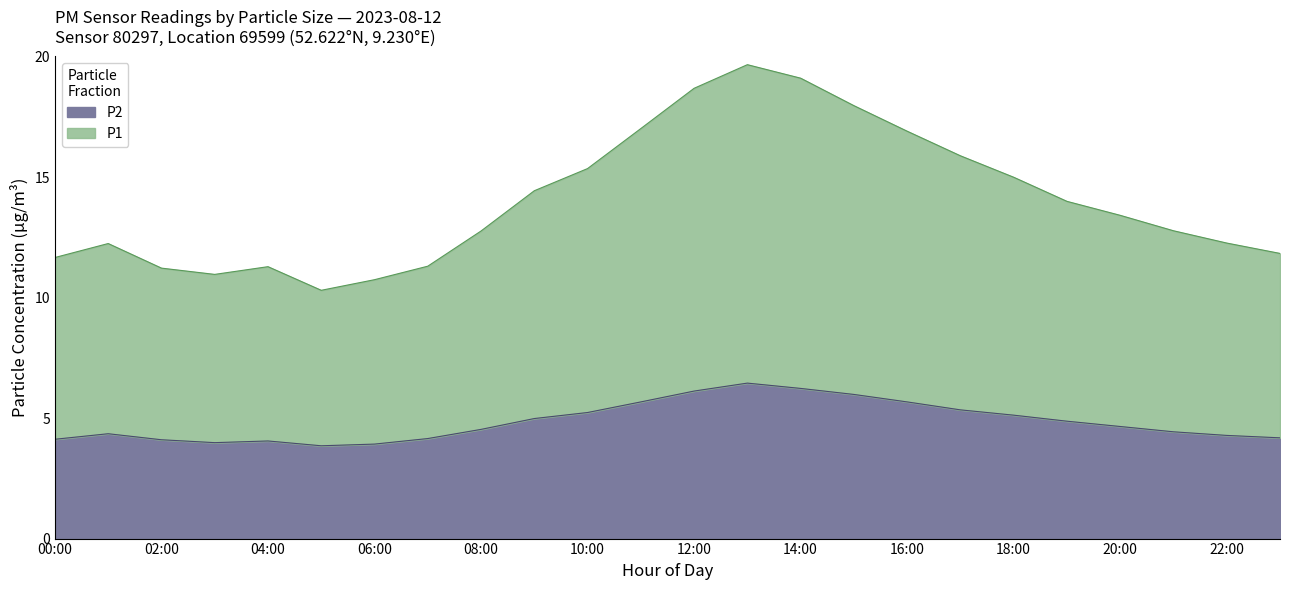

What is the total value across all series at 18:00?

15.0